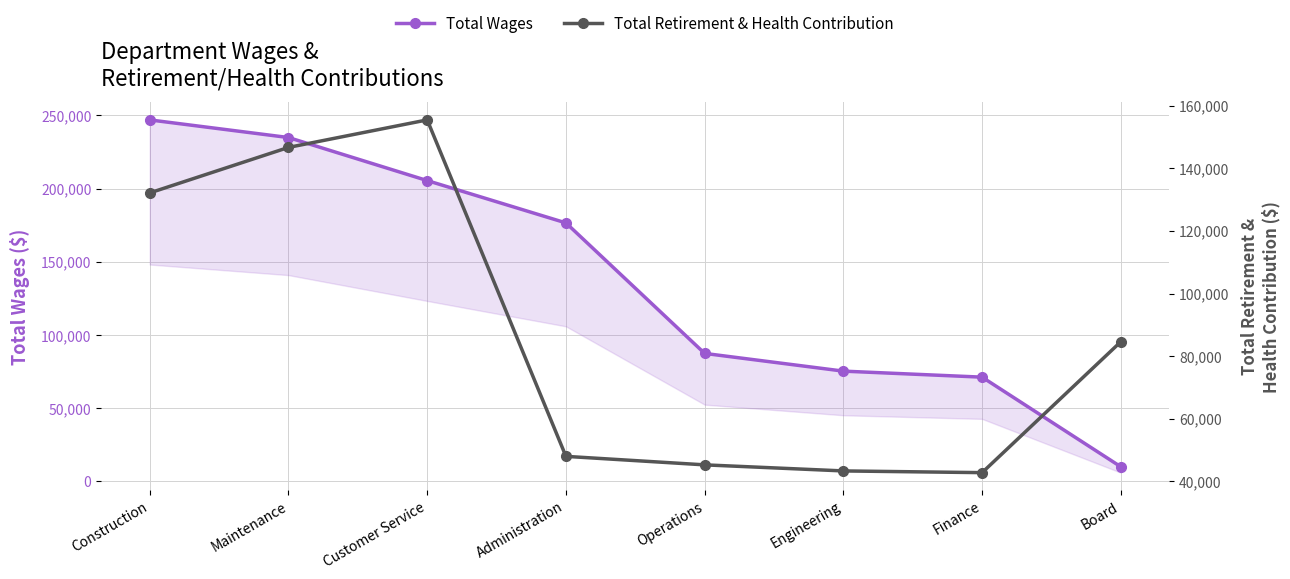

The Total Wages series shows 75330 at Engineering. True or false?

True